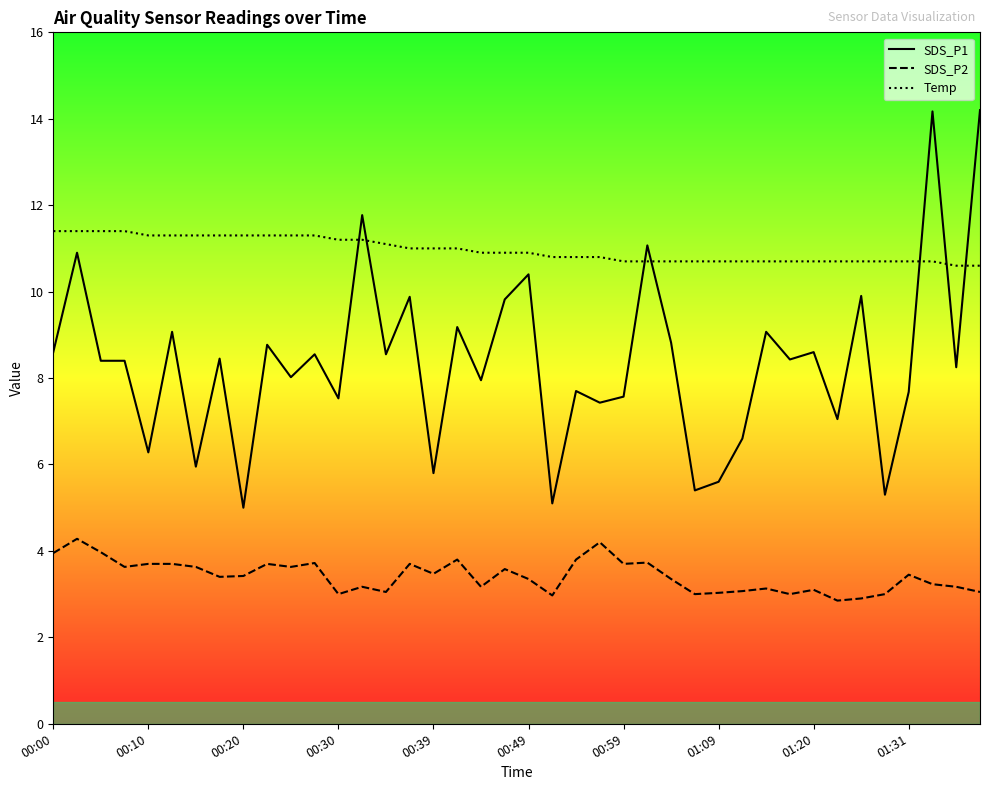

True or false: SDS_P1 has a value of 7.5 at 00:30.

True